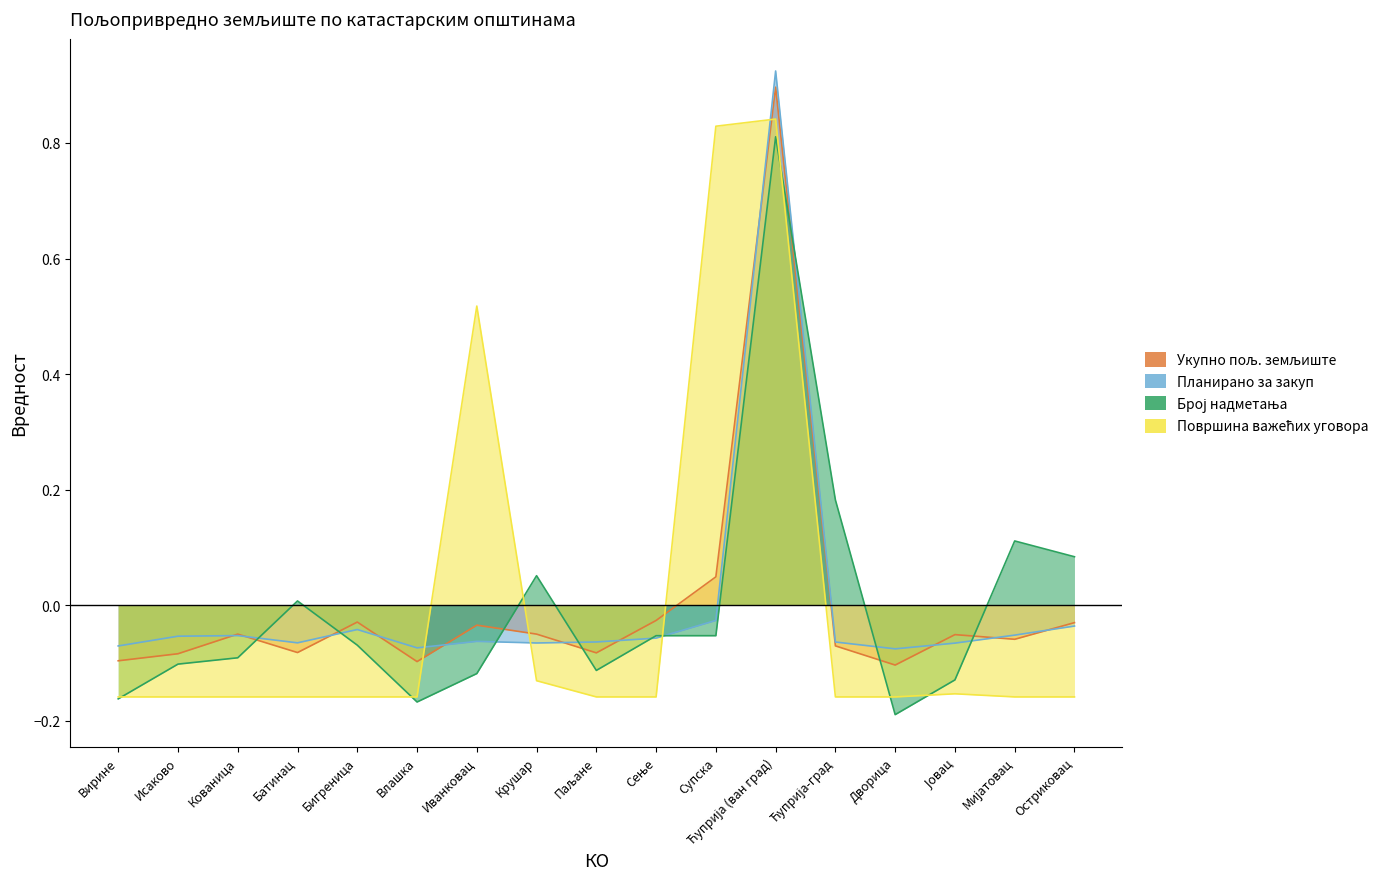

In Површина важећих уговора, how many points are higher than both neighbors (excluding endpoints)?

3